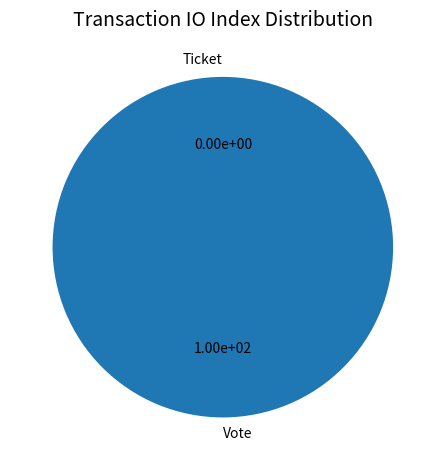

Which slice is the smallest?

Ticket